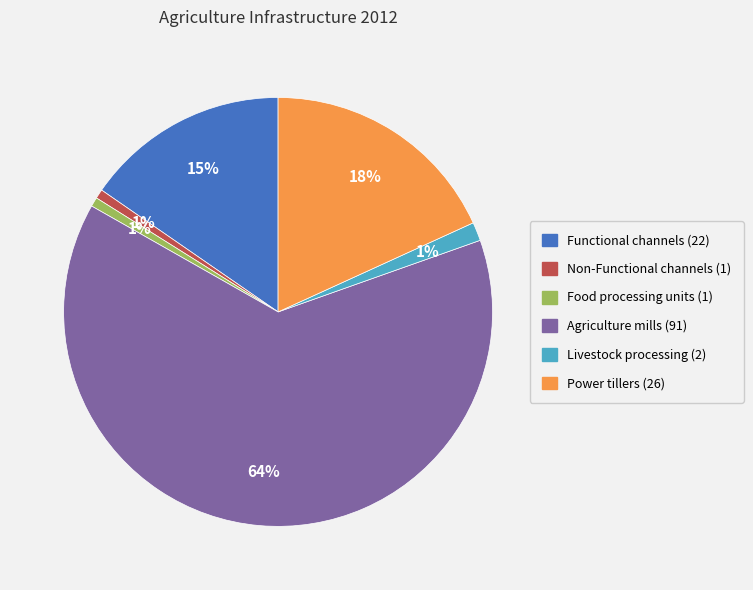

To the nearest percent, what is the difference between the largest and smallest slice percentages?

63%